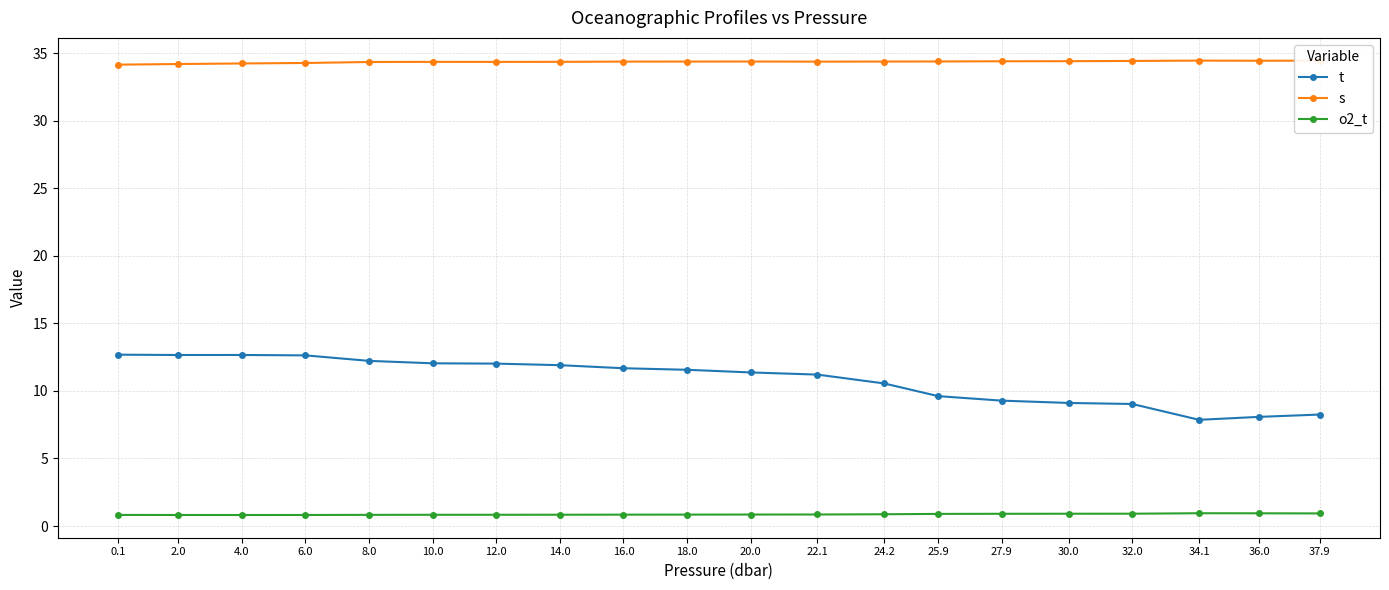

True or false: t and s intersect in this chart.

False